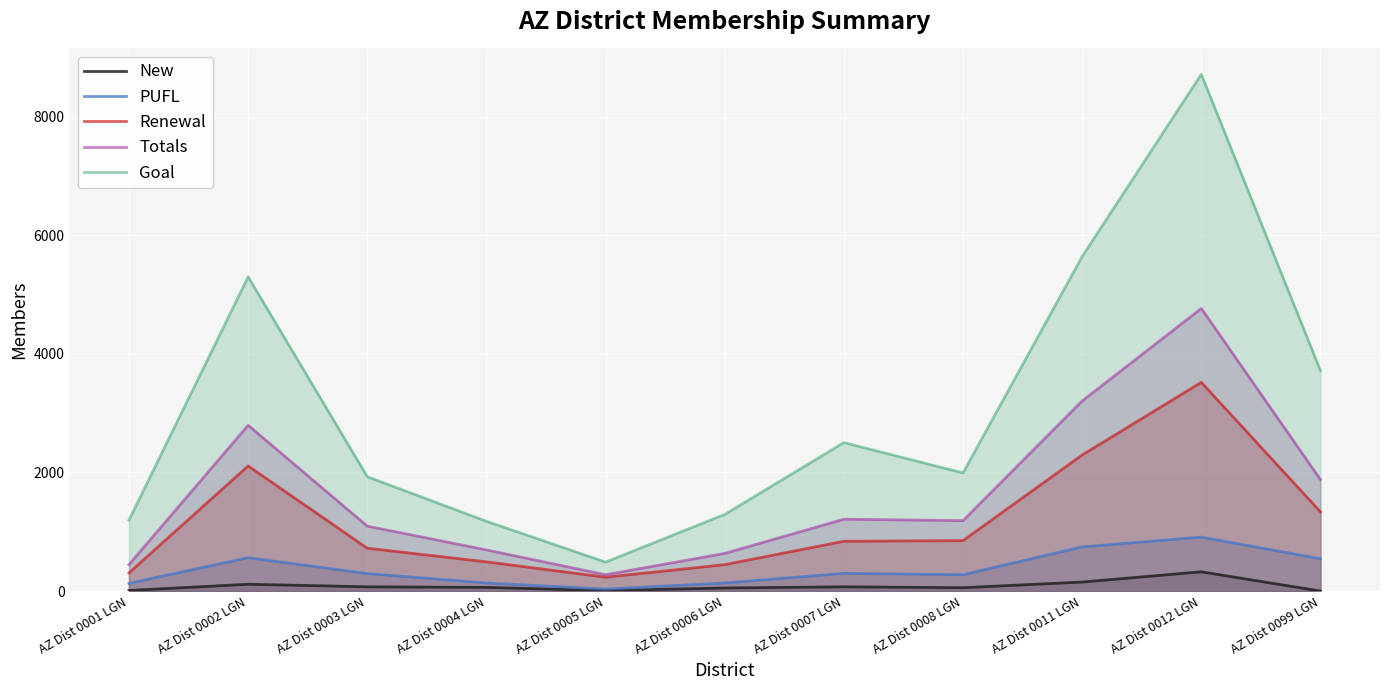

What is the value of the Goal point at the 1st from the left?

1198